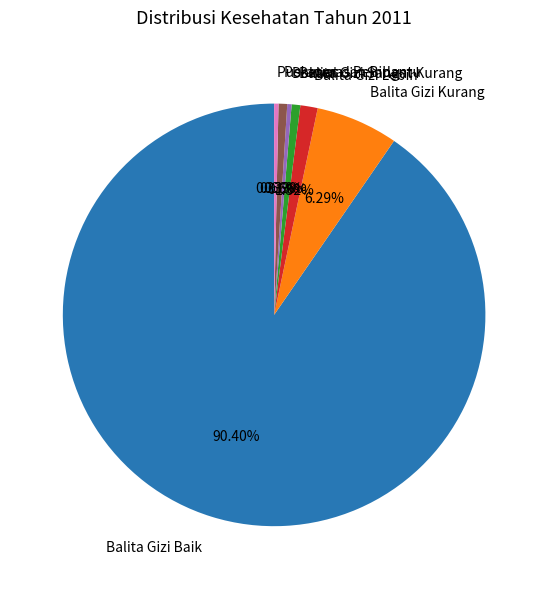

What is the largest slice in the pie chart?

Balita Gizi Baik